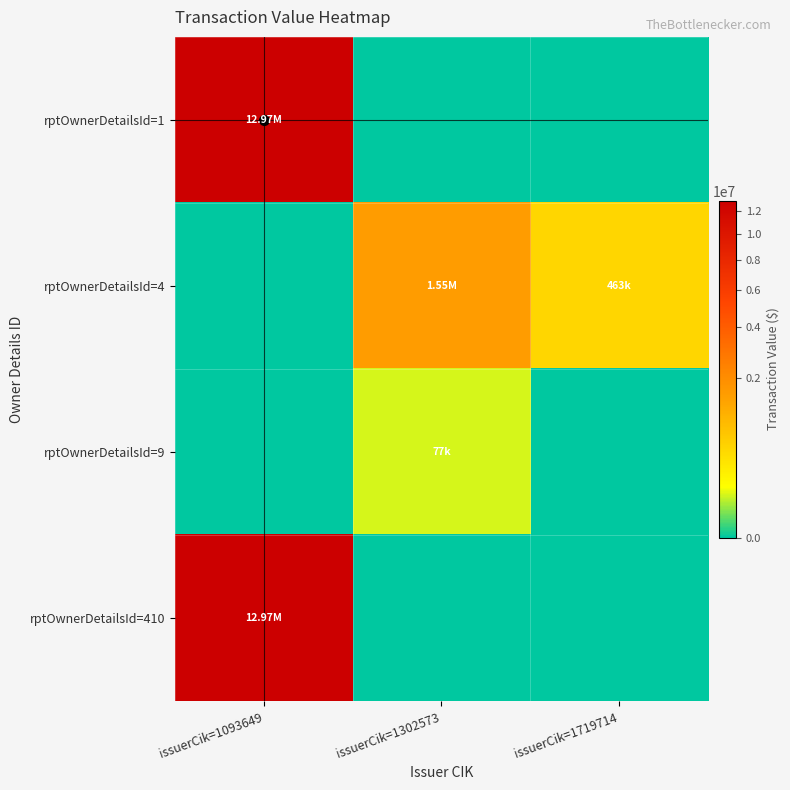

Which series has the largest range (max minus min)?

rptOwnerDetailsId=1